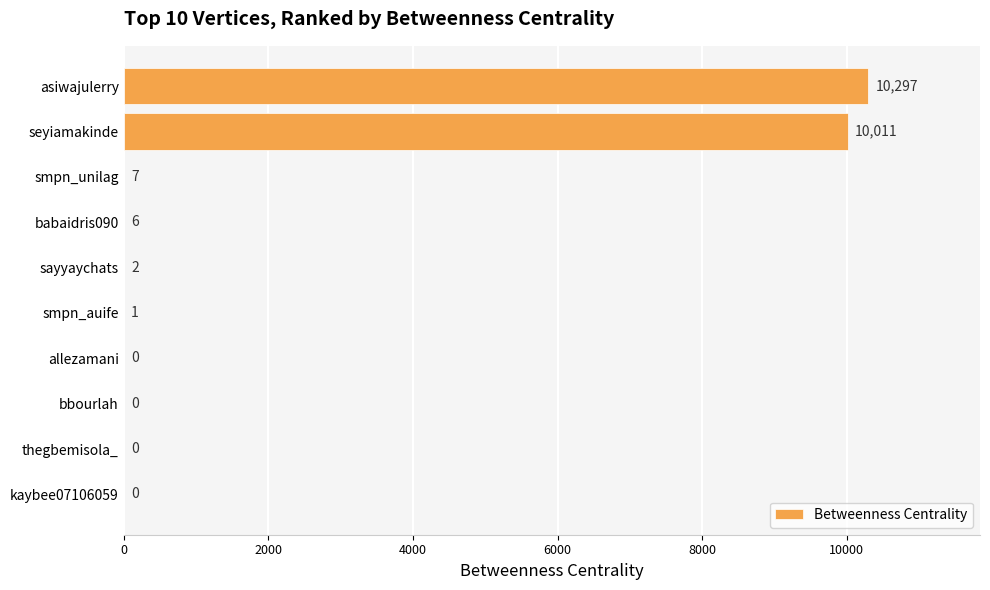

What is the sum of all values?

20324